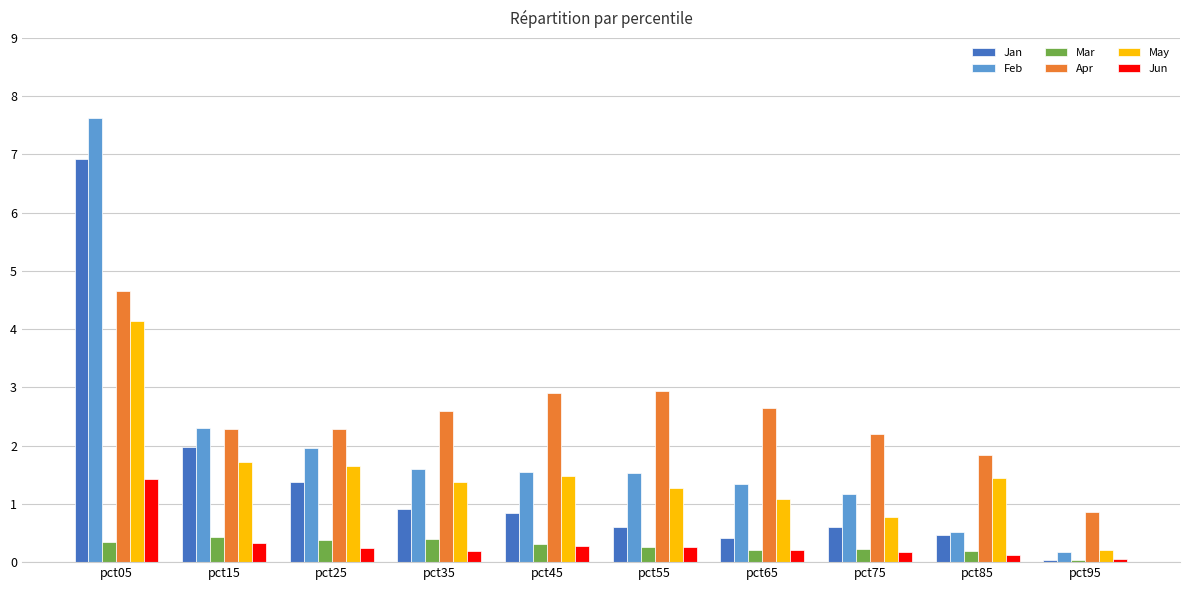

Which series has the widest spread of values?

Feb